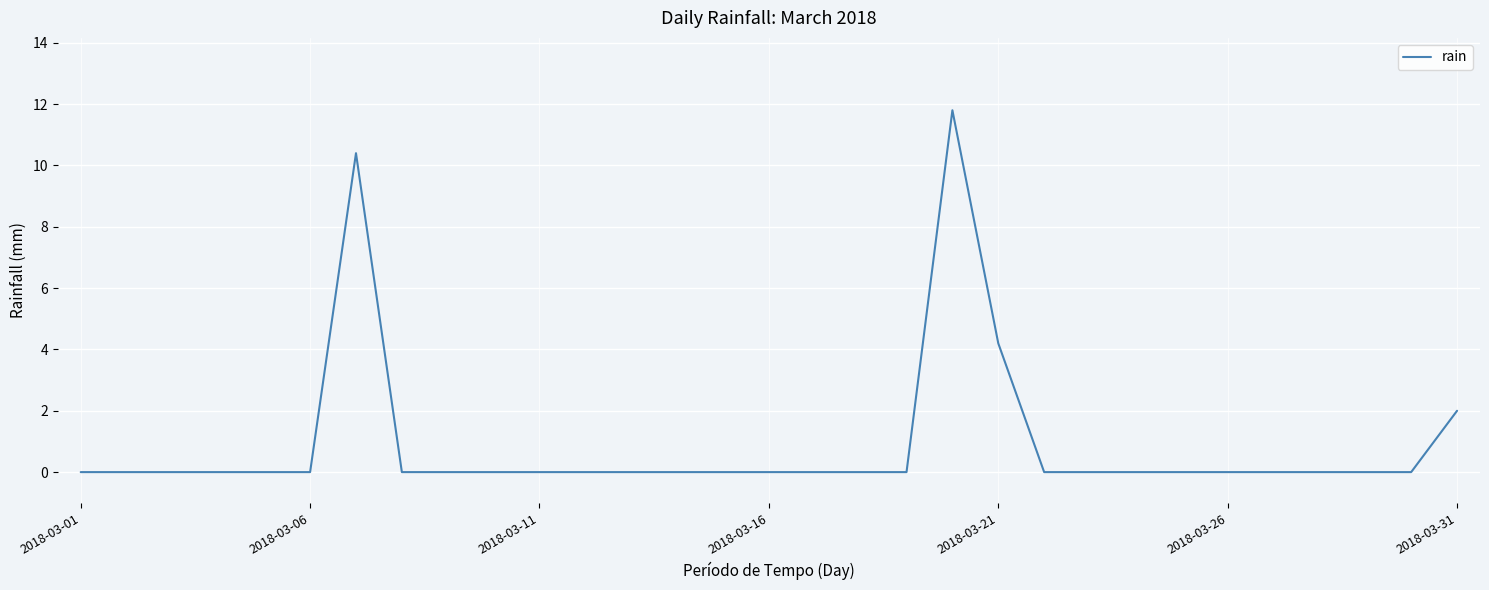

What is the maximum value shown in the chart?

11.8